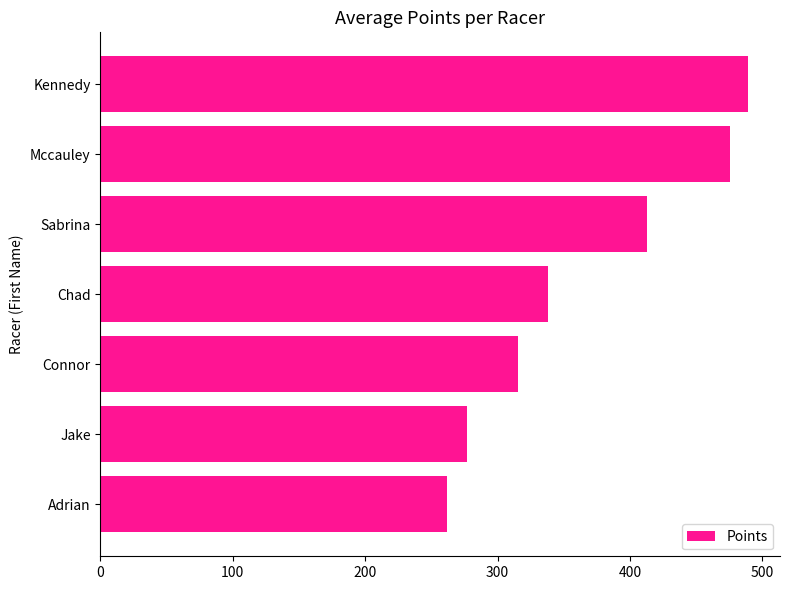

Rank the categories by value from highest to lowest.

Kennedy, Mccauley, Sabrina, Chad, Connor, Jake, Adrian